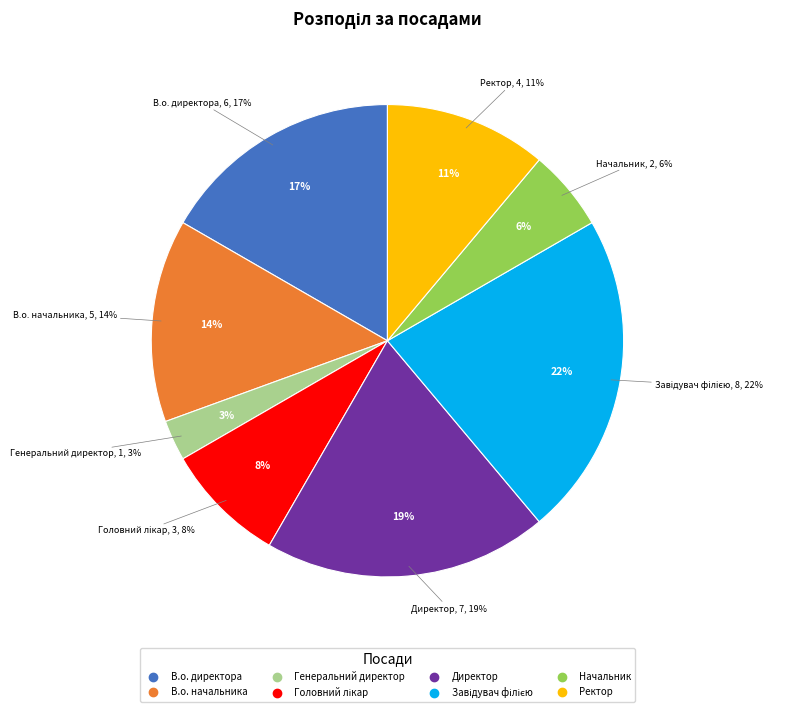

Does Директор represent more than half of the total?

No